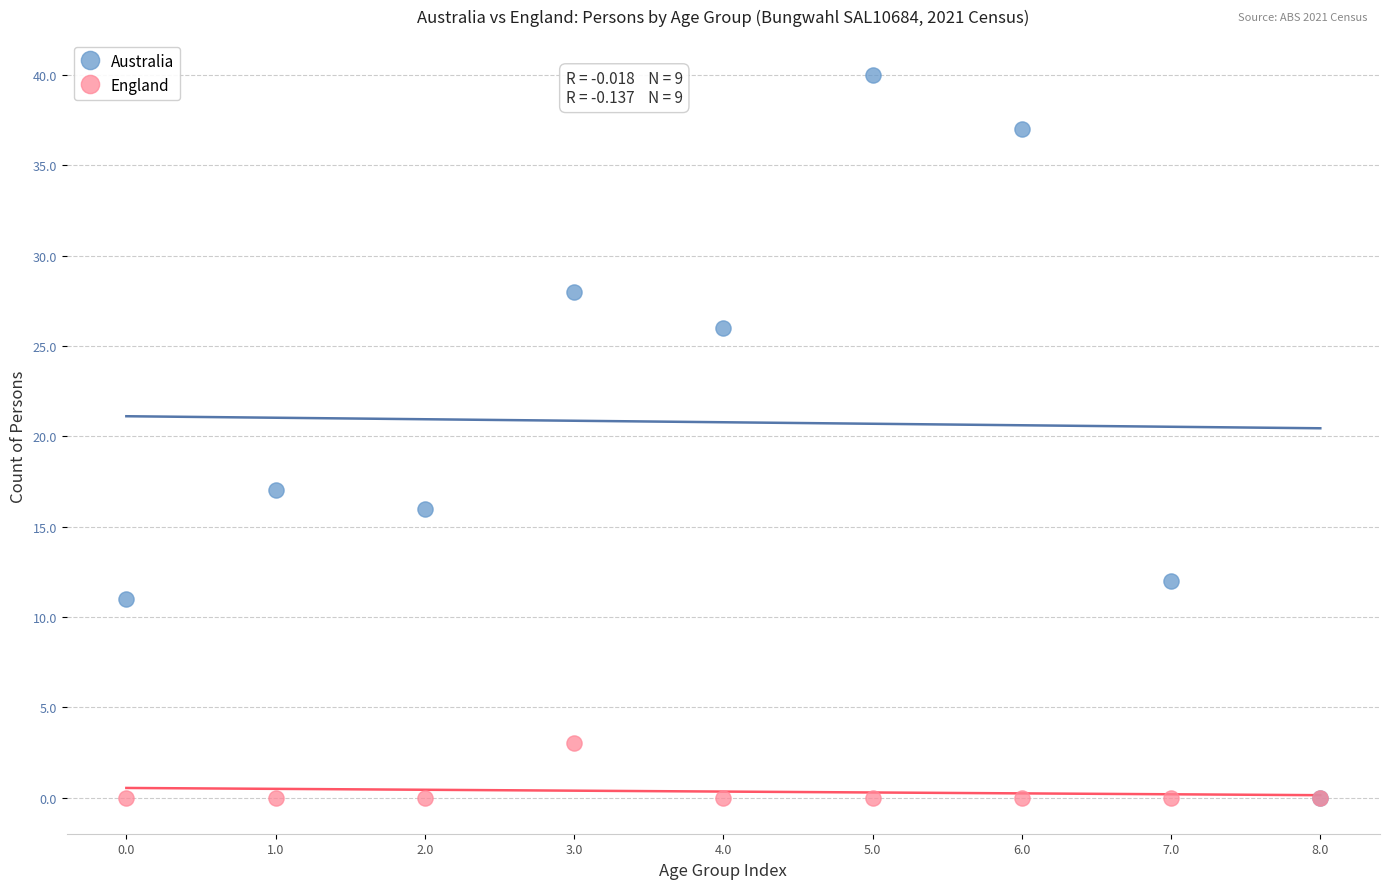

Across all series, what Y value is closest to 20?

17